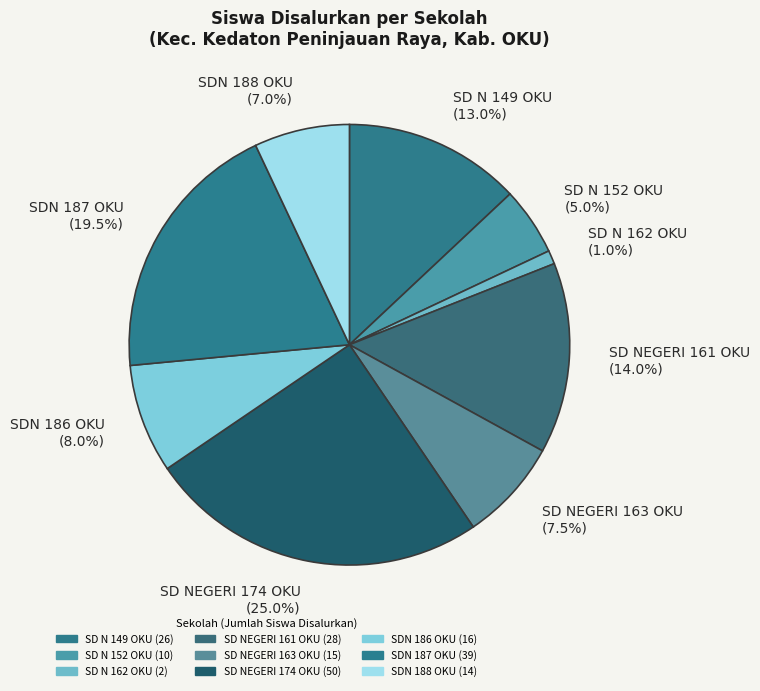

What is the smallest slice in the pie chart?

SD N 162 OKU